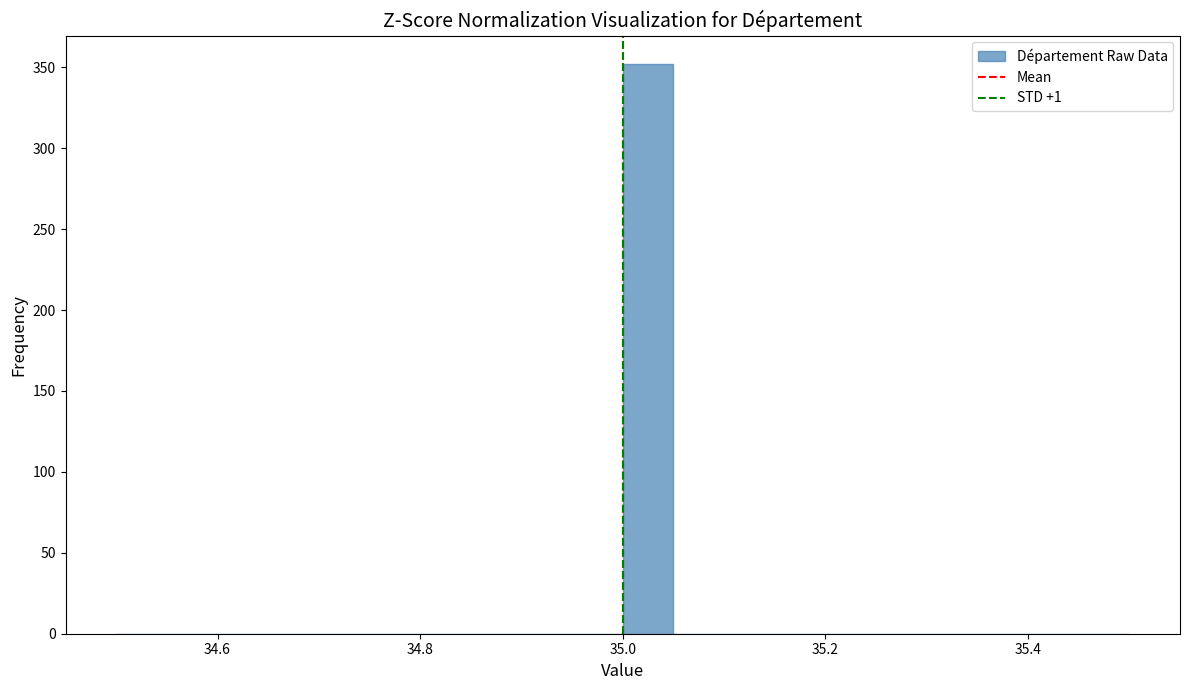

Read against the x-axis, roughly where is the centre of the tallest bar?

35.02